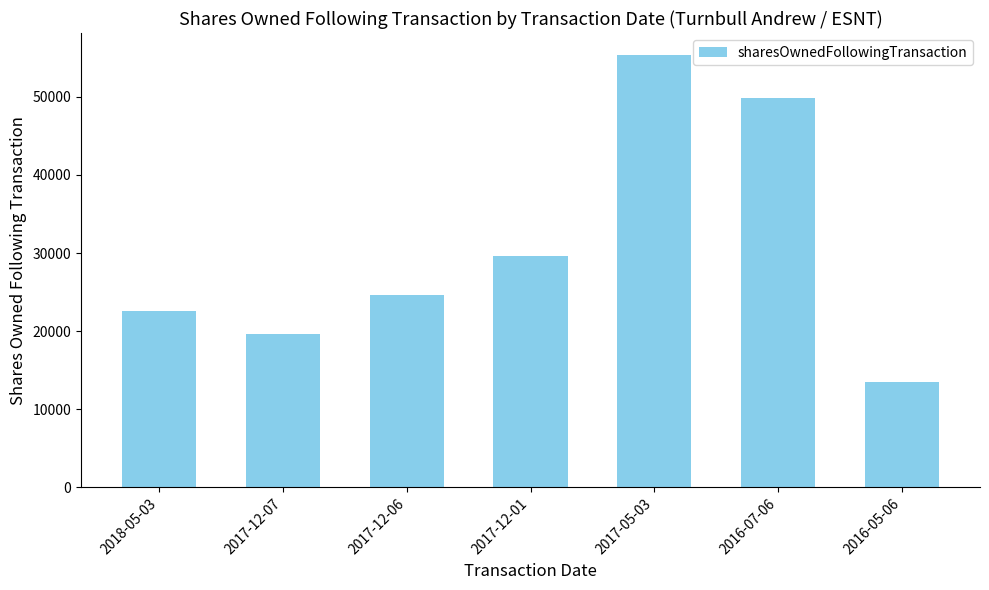

How many categories are shown in the chart?

7